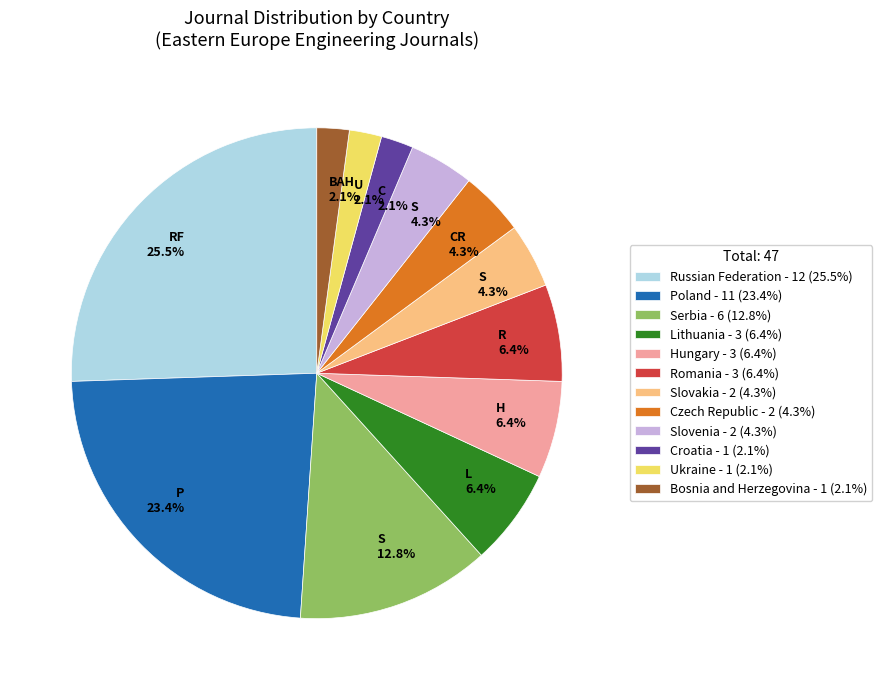

Which category has the biggest portion of the pie?

Russian Federation - 12 (25.5%)